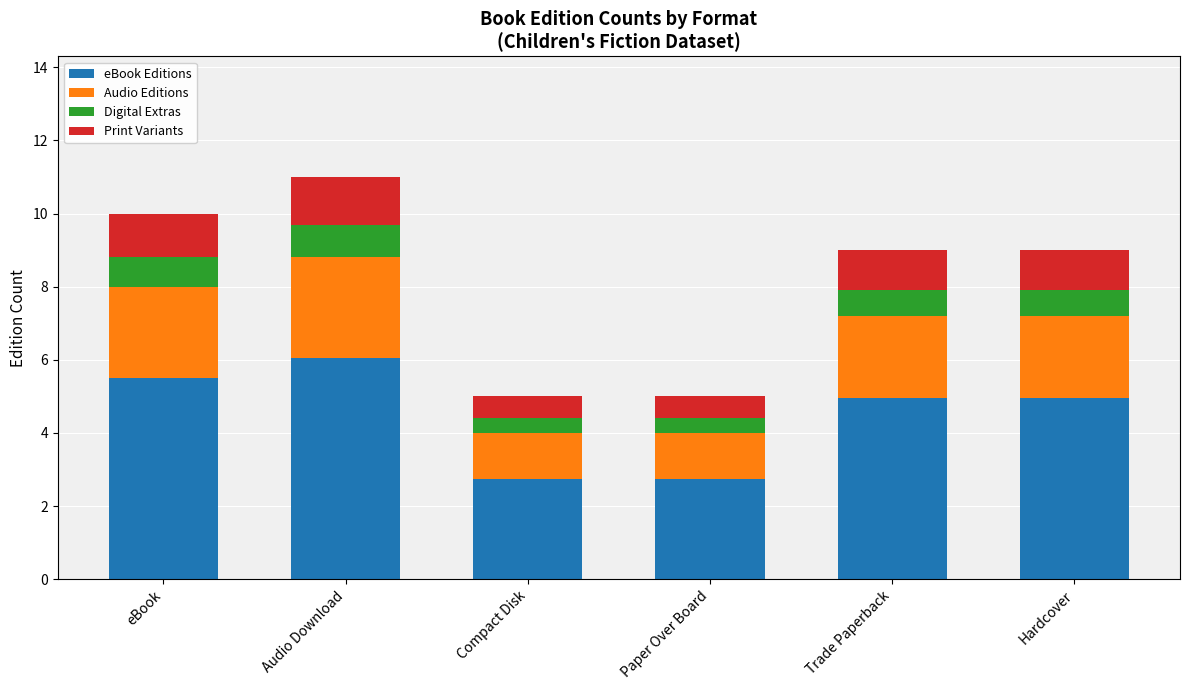

What is the total value across all series at Audio Download?

11.0